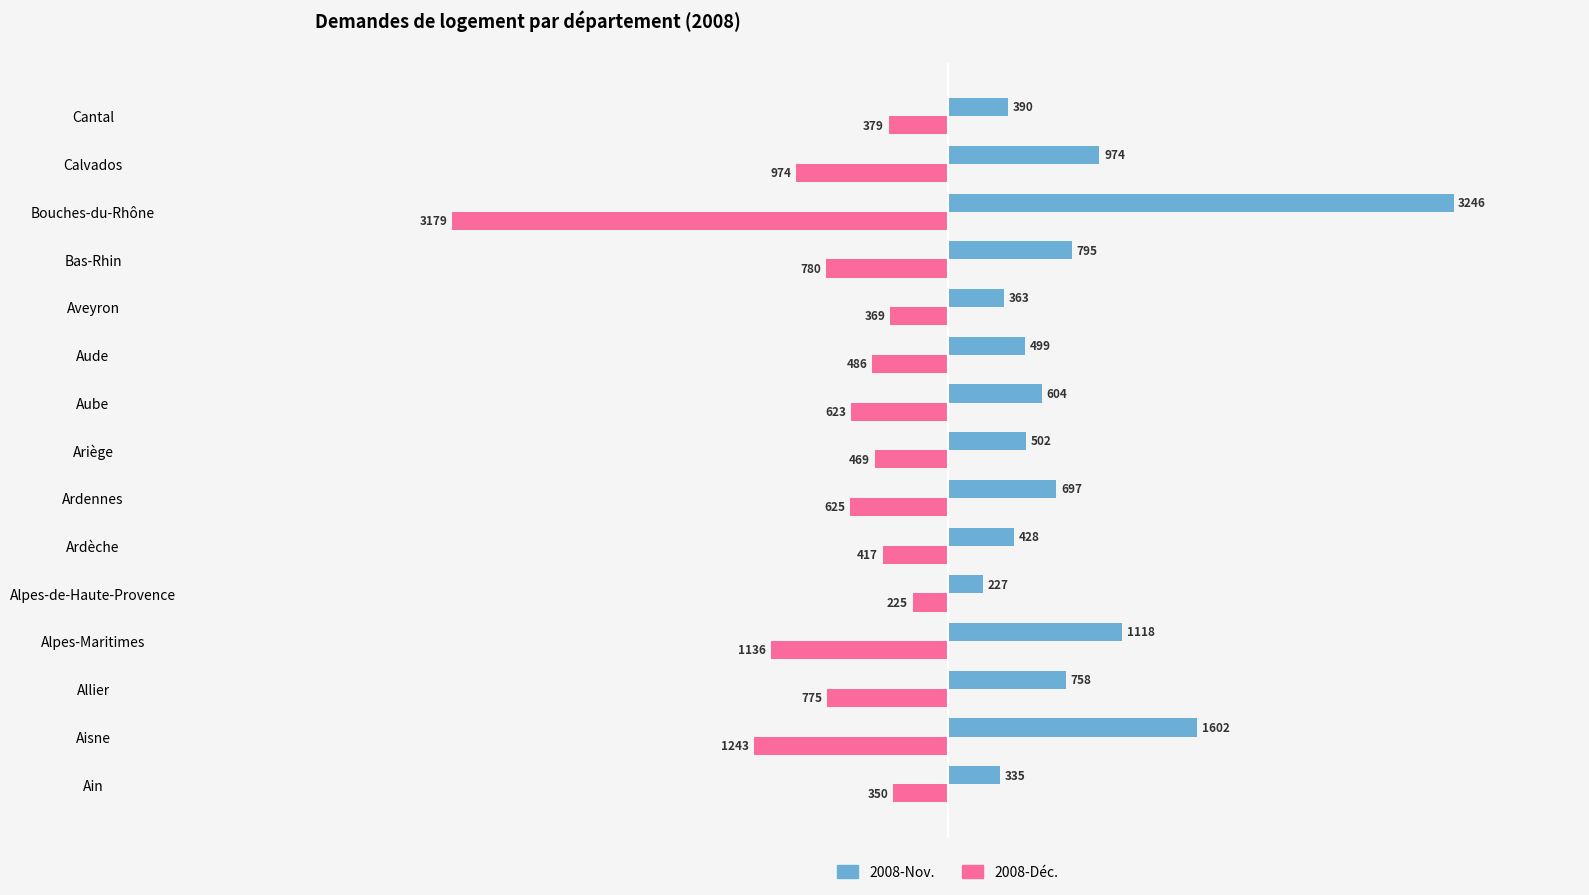

At which category does the chart reach its peak across all series?

Bouches-du-Rhône